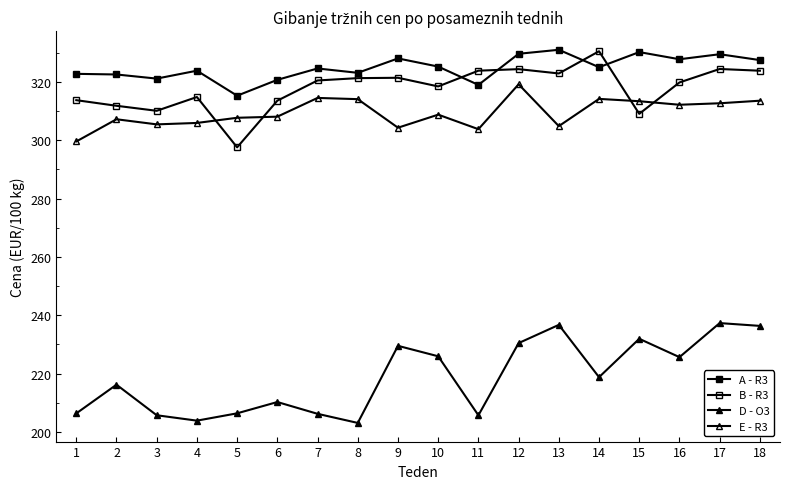

How many values in the D - O3 series exceed 218?

9